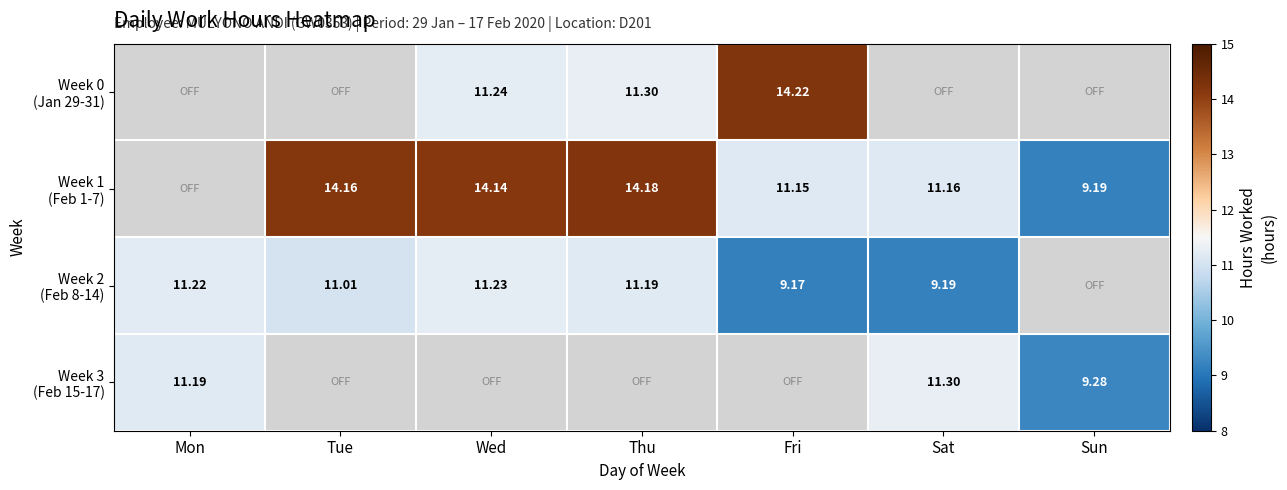

Between Fri and Sat, which is larger?

Sat